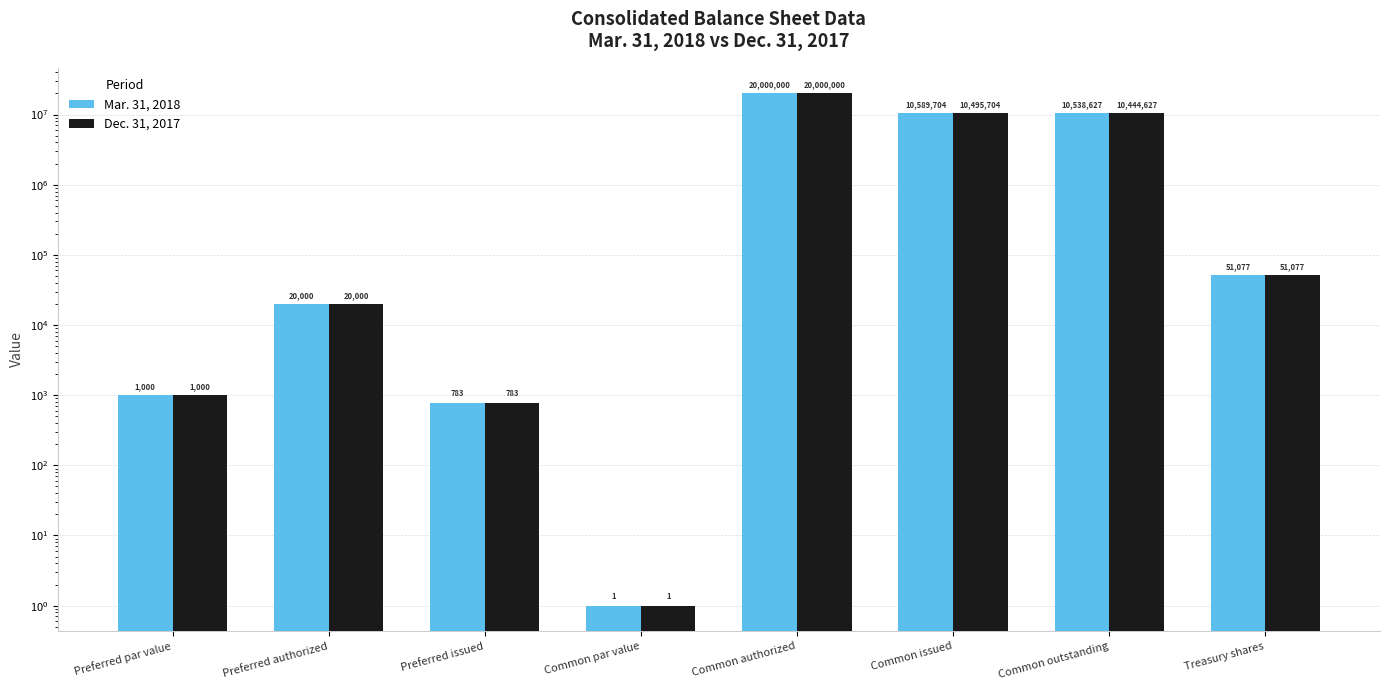

What is the label of the 1st bar from the left?

Preferred par value